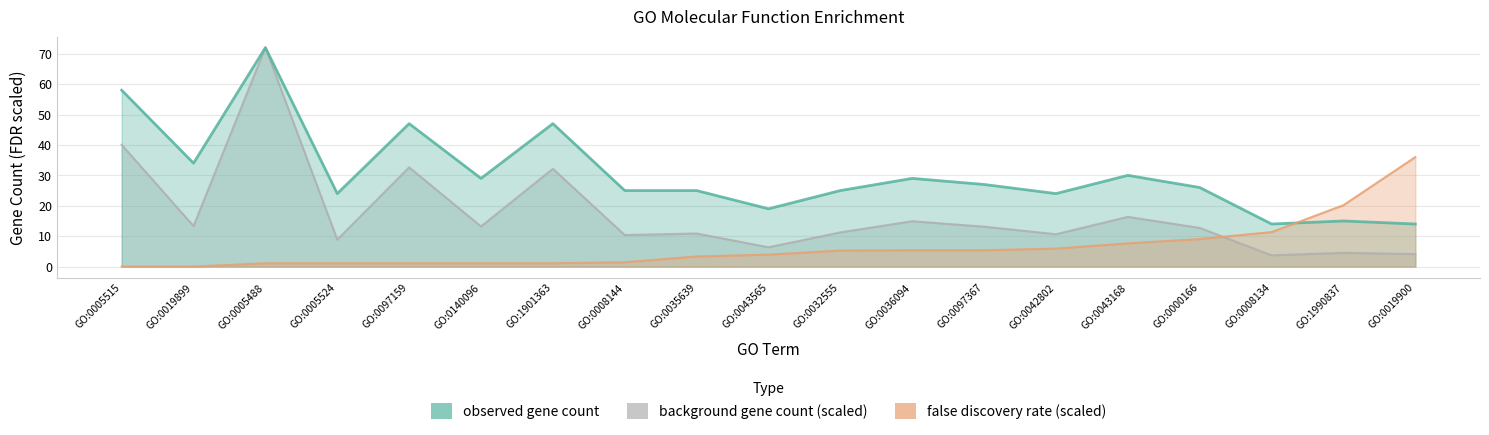

At which category does observed gene count reach its first local peak?

GO:0005488